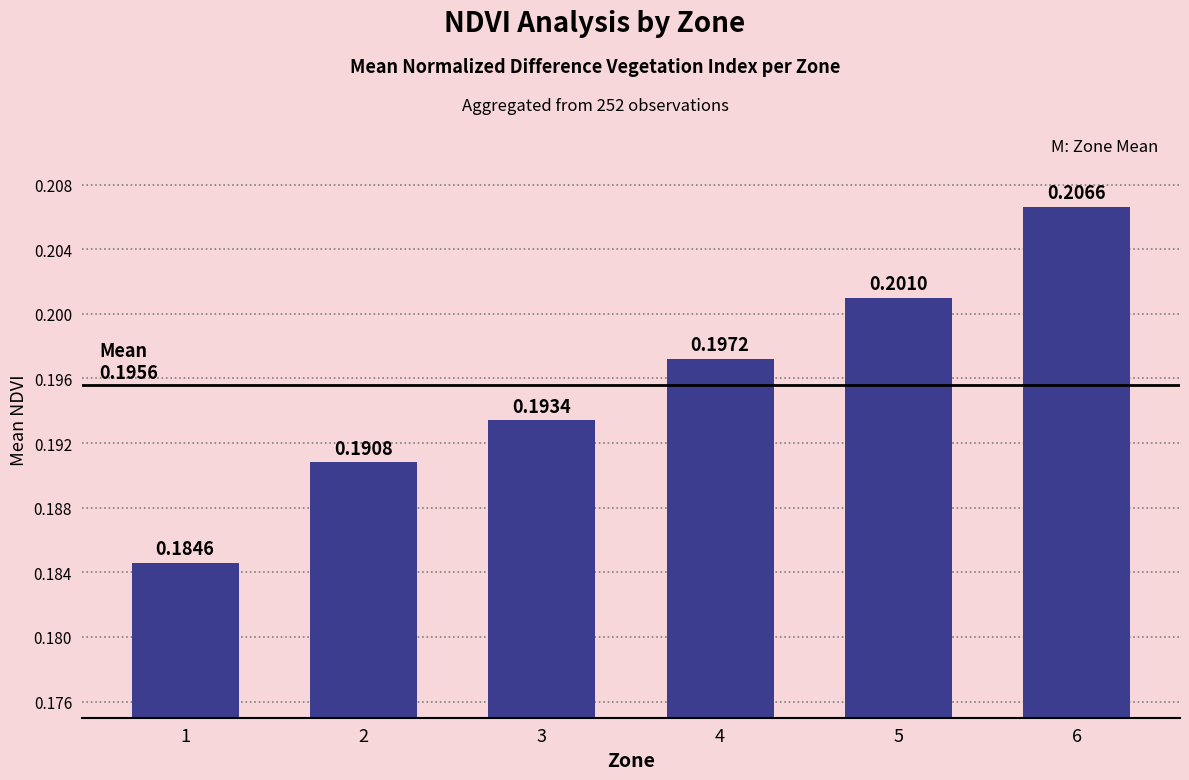

Rank the categories by value from lowest to highest.

1, 2, 3, 4, 5, 6